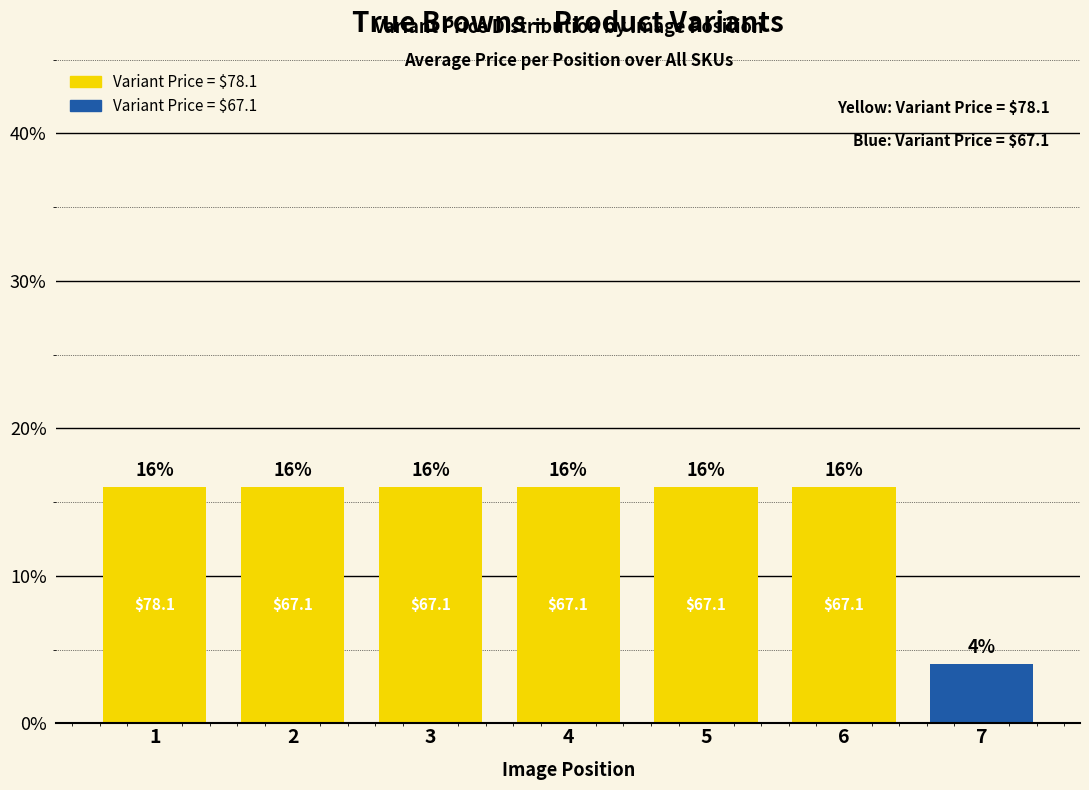

Does the chart contain stacked bars?

No